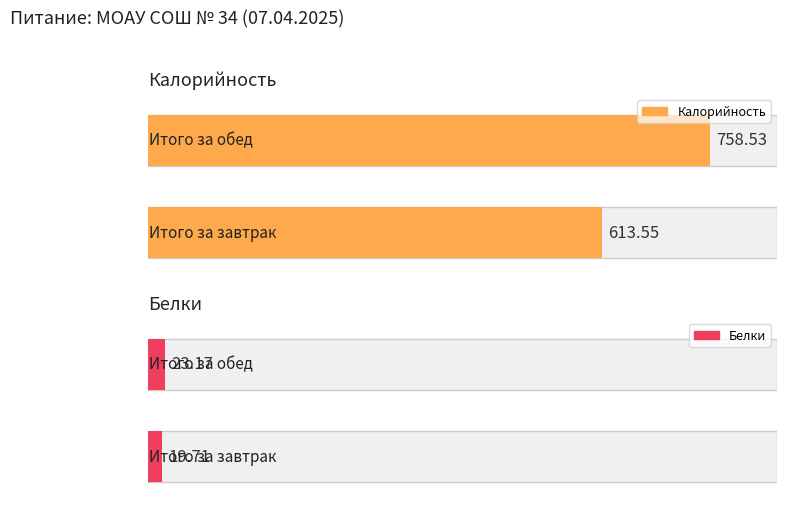

Read the Калорийность value at Итого за завтрак.

613.5